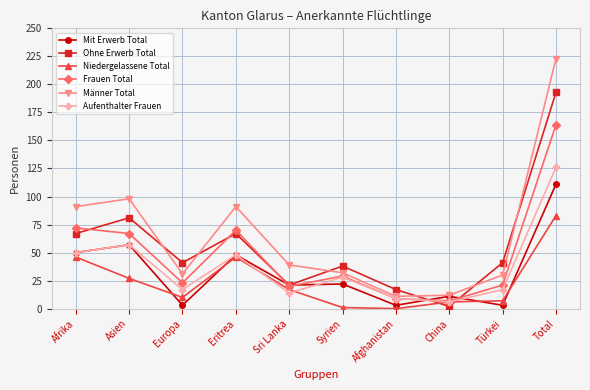

Where is the first local minimum for Frauen Total?

Europa